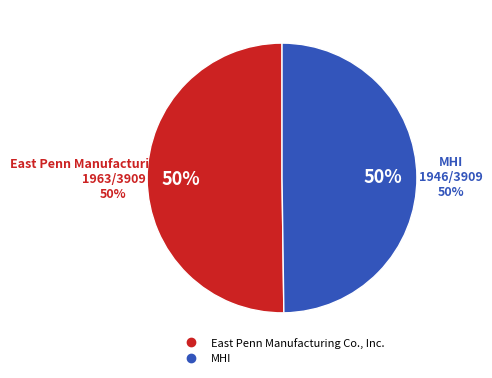

To the nearest percent, what percentage of the pie is East Penn Manufacturing Co., Inc.?

50%